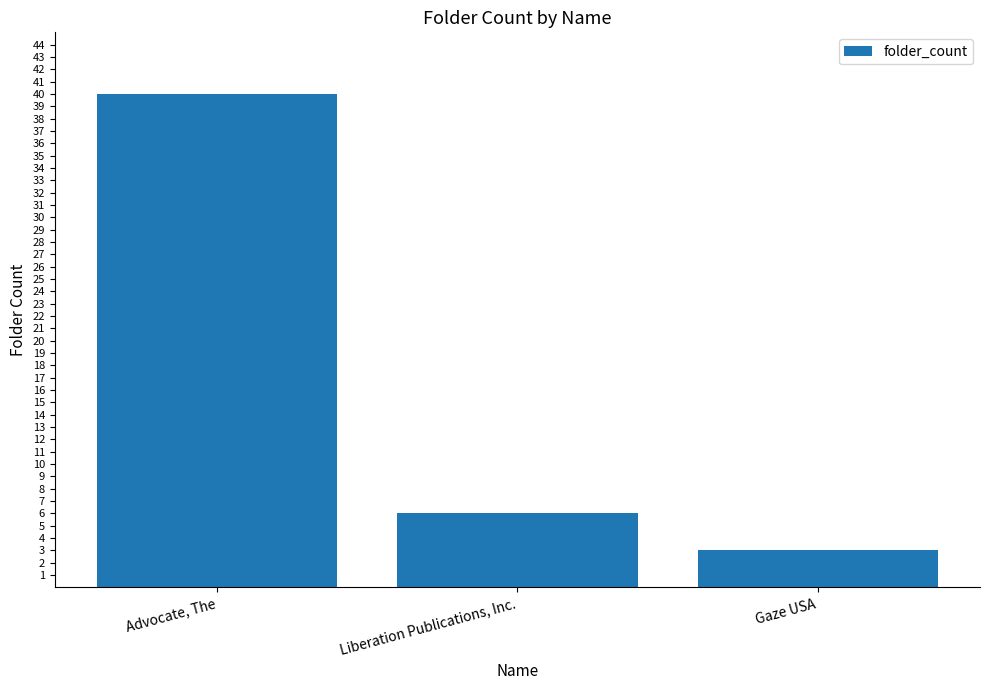

Approximately how many times larger is the value at Advocate, The compared to Liberation Publications, Inc.?

6.7